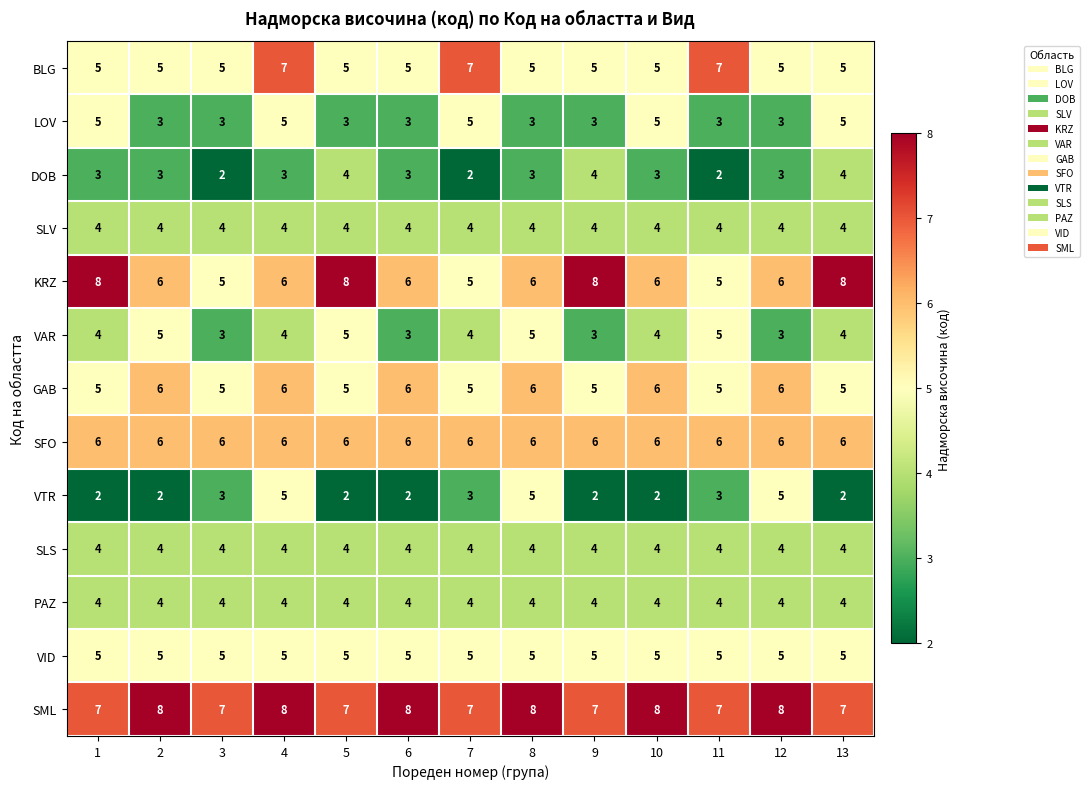

What is the minimum value shown in the chart?

2